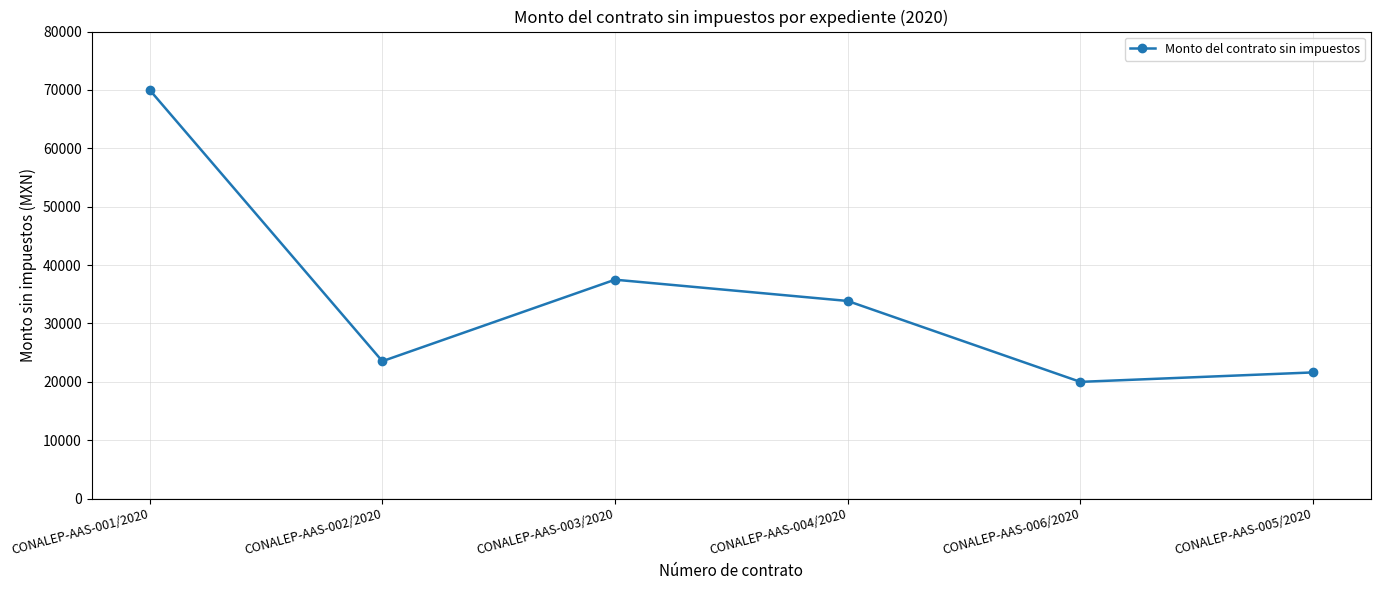

How many lines are shown in the chart?

1